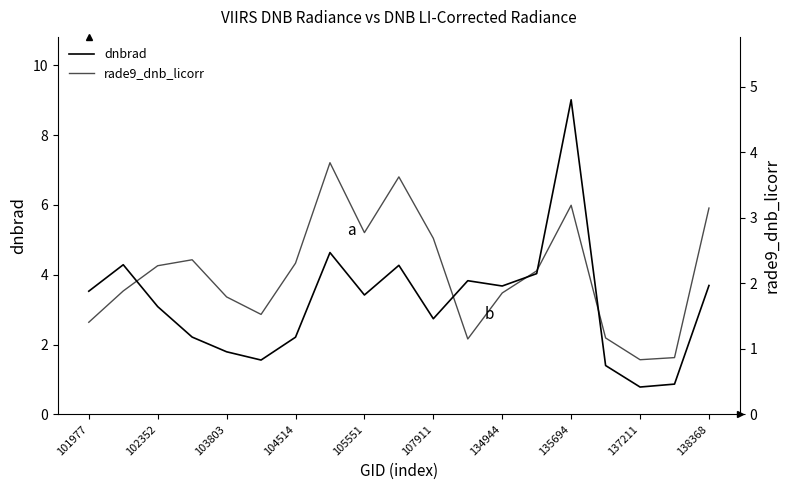

What is the difference between the maximum and minimum values in the rade9_dnb_licorr series?

3.0